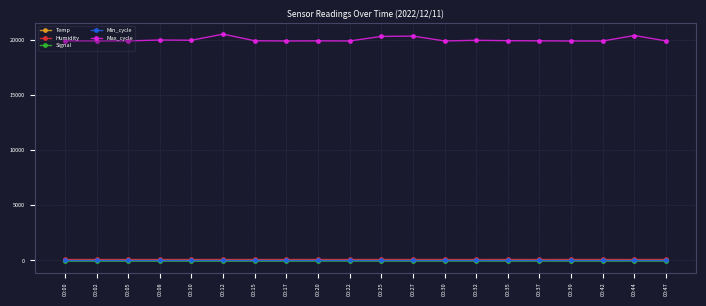

What is the highest value of the Min_cycle series?

28.0